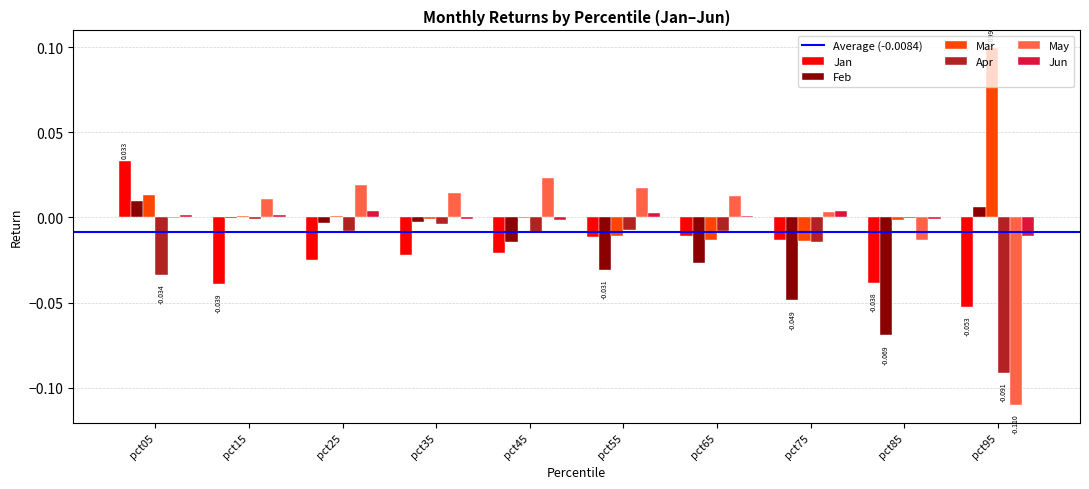

What is the total value across all series at pct95?

-0.2